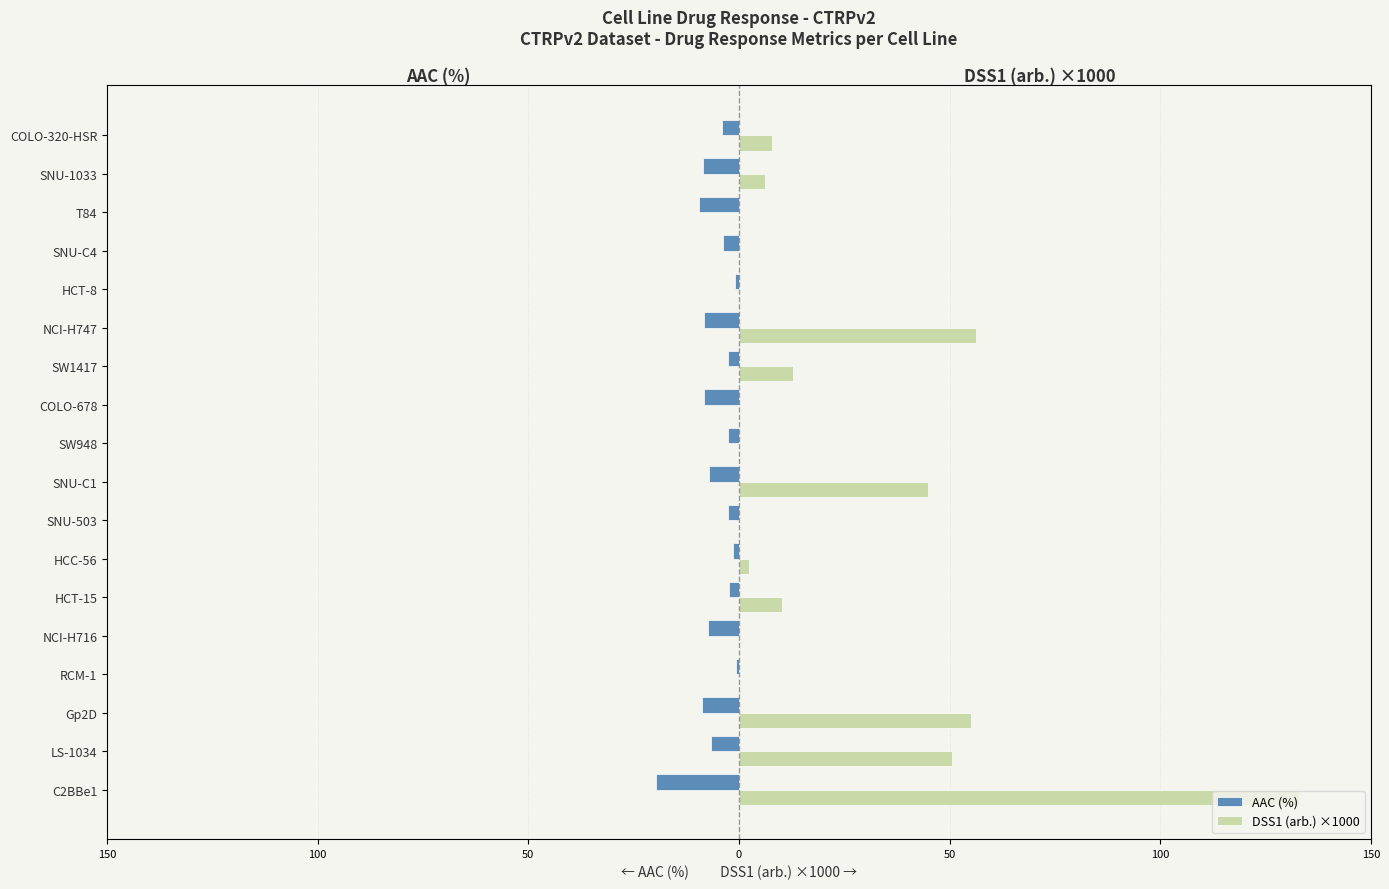

Reading left to right, transcribe all the data shown in this chart.

AAC (%): -19.7	-6.8	-8.7	-0.8	-7.3	-2.3	-1.5	-2.6	-7.0	-2.7	-8.2	-2.5	-8.4	-1.0	-3.8	-9.6	-8.6	-3.9
DSS1 (arb.) ×1000: 133.0	50.5	55.1	0.0	0.0	10.3	2.5	0.0	44.8	0.0	0.0	12.8	56.2	0.0	0.0	0.0	6.2	7.9